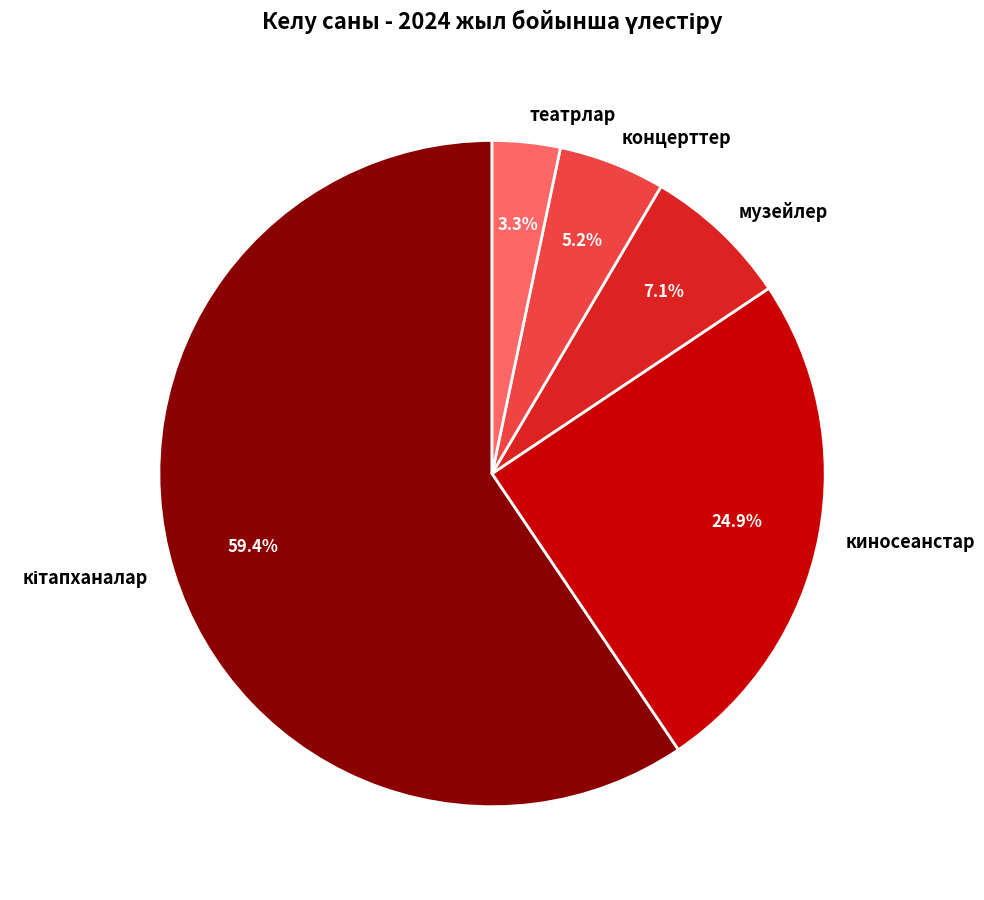

The киносеанстар slice represents 38% of the pie. True or false?

False